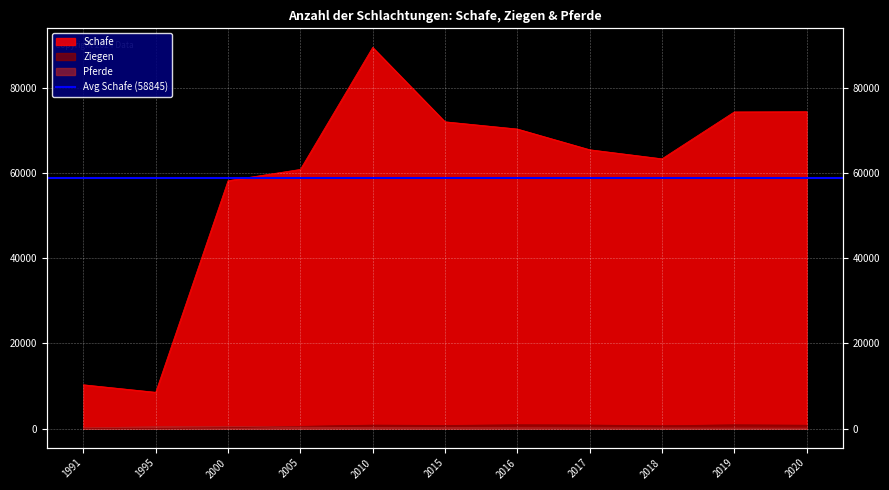

True or false: Pferde has more than 1 points higher than both neighbors.

False